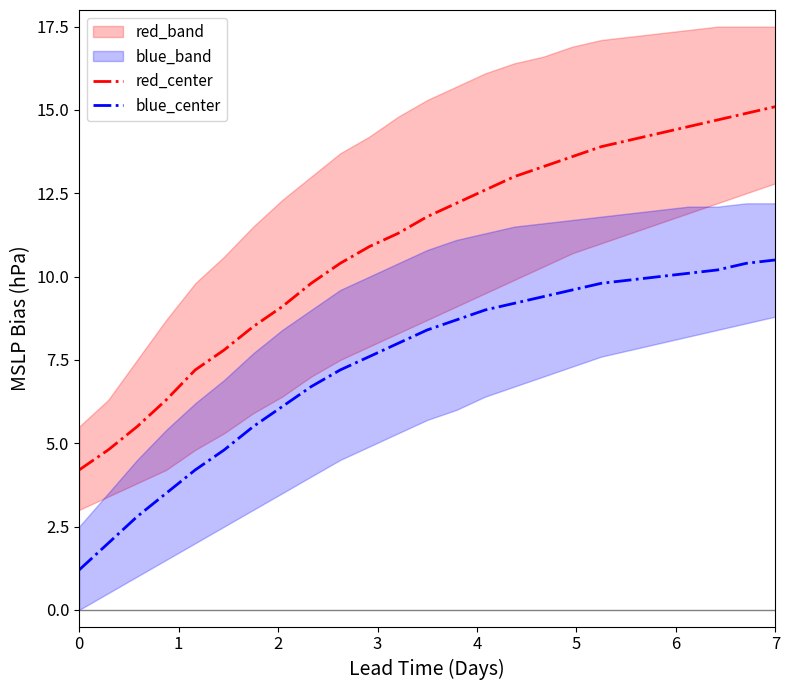

The red_center series shows 4.2 at 0. True or false?

True